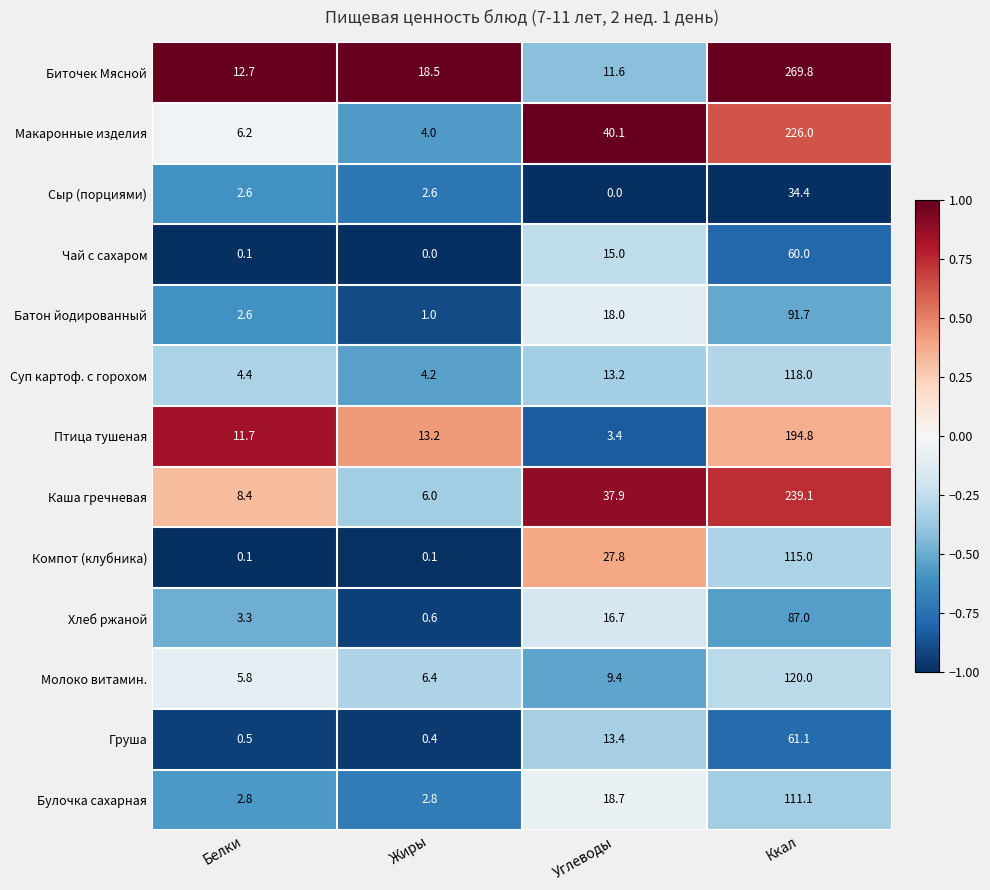

How many values in the Биточек Мясной series exceed 18?

2